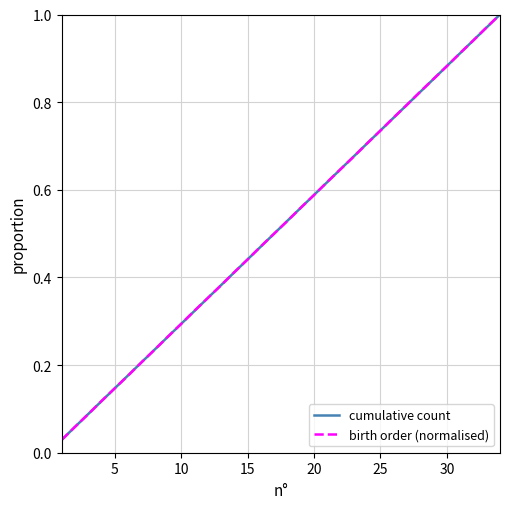

Which series has the widest spread of values?

birth order (normalised)